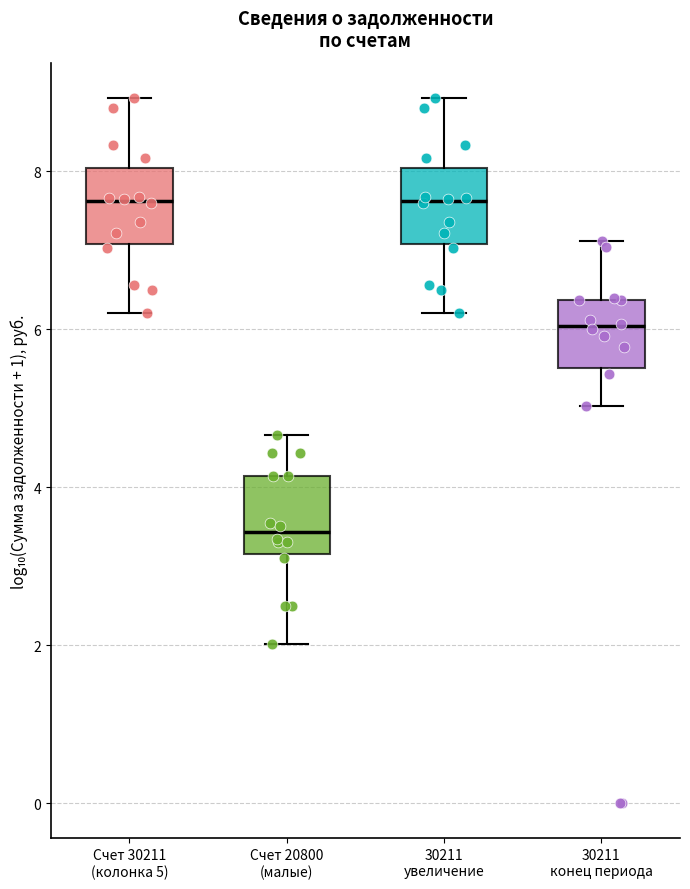

Reading left to right, read every box against the y-axis: the position of its median line, the range the box covers, and the ends of its whiskers. The values are not printed on the chart, so give them approximately, as read against the axis.

Счет 30211 (колонка 5): median 7.6, box 7.0 to 8.0, whiskers 6.2 to 9.0
Счет 20800 (малые): median 3.4, box 3.2 to 4.2, whiskers 2.0 to 4.6
30211 увеличение: median 7.6, box 7.0 to 8.0, whiskers 6.2 to 9.0
30211 конец периода: median 6.0, box 5.6 to 6.4, whiskers 5.0 to 7.2